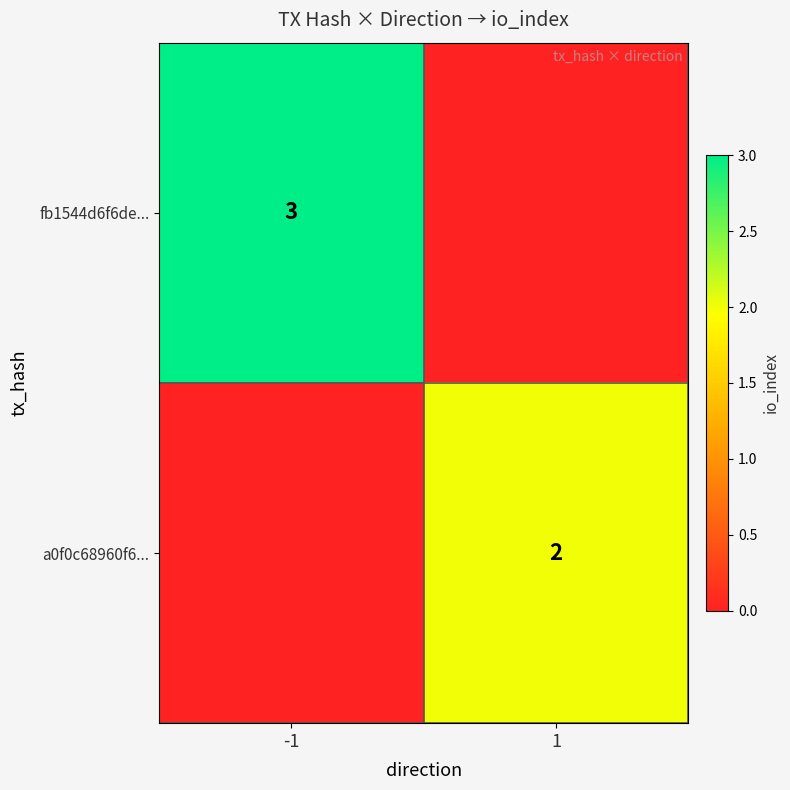

True or false: a0f0c68960f6... has a value of 2 at 1.

True